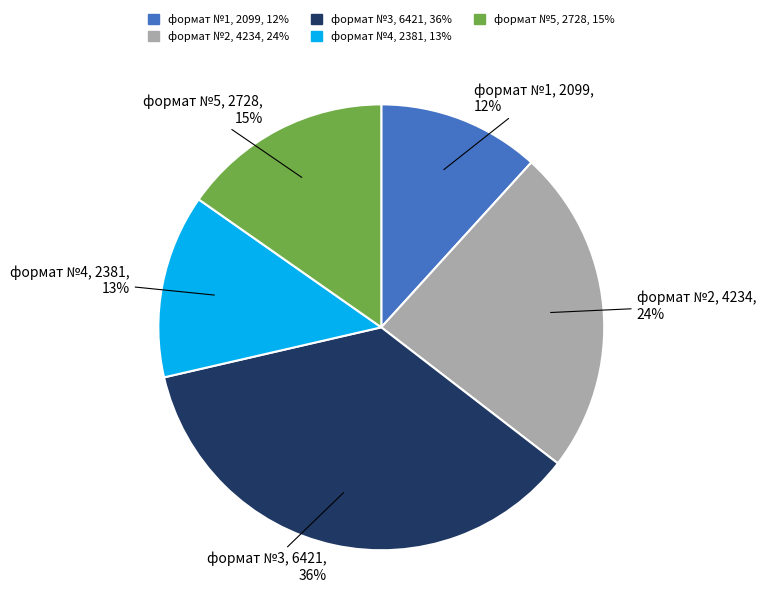

To the nearest percent, what is the difference between the largest and smallest slice percentages?

24%